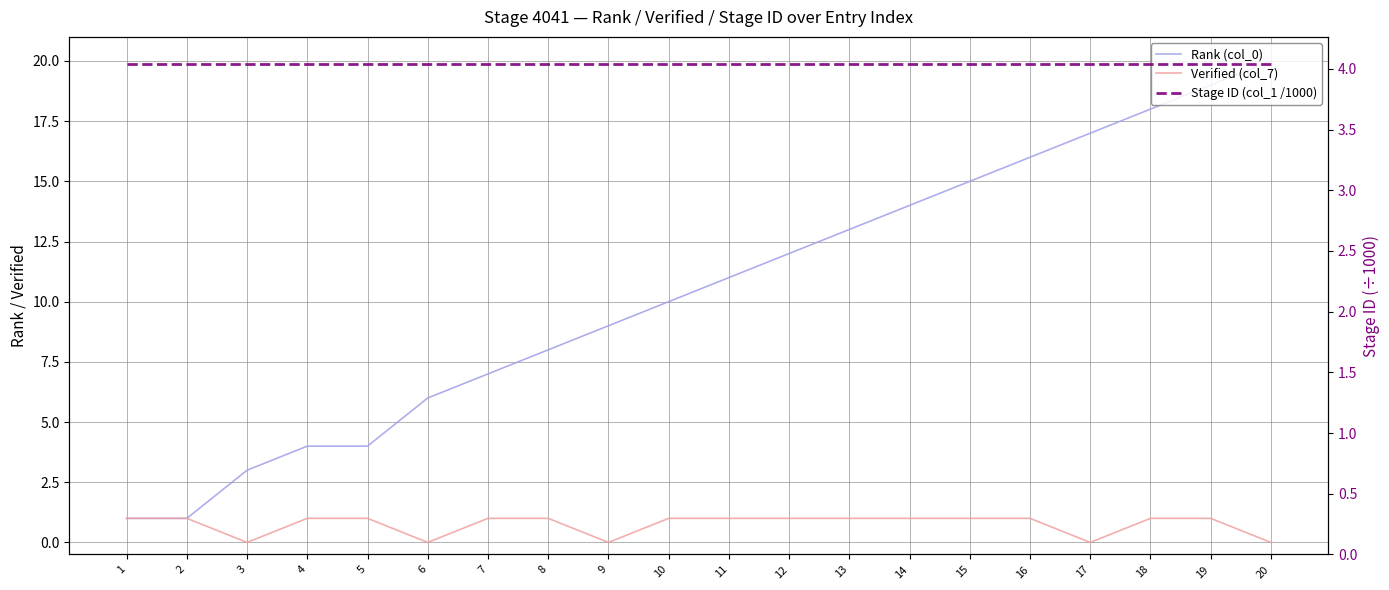

Rank the series by their average value, from lowest to highest.

Verified (col_7), Stage ID (col_1 /1000), Rank (col_0)